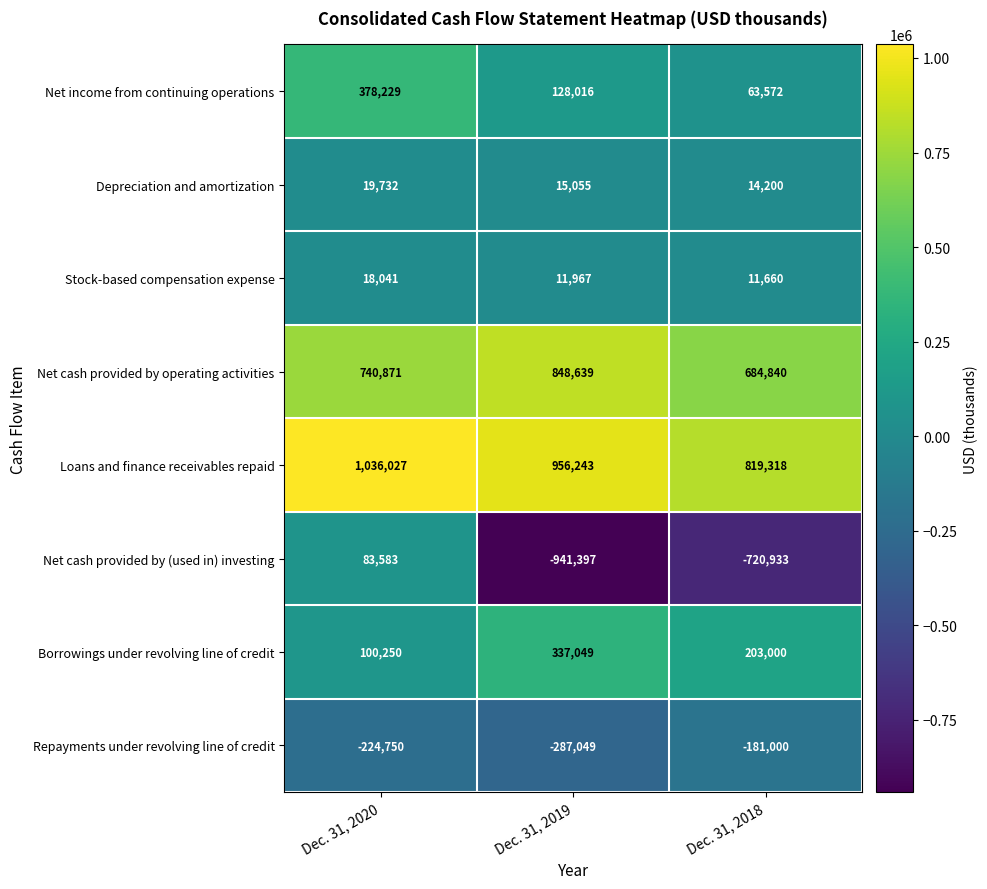

What is the highest value of the Borrowings under revolving line of credit series?

337049